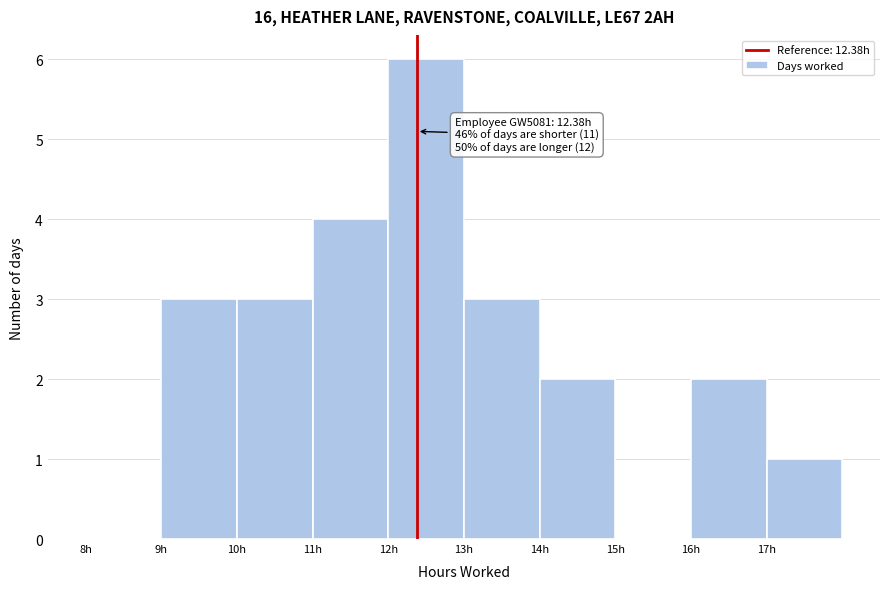

Which range on the x-axis has the tallest bar?

12 to 13